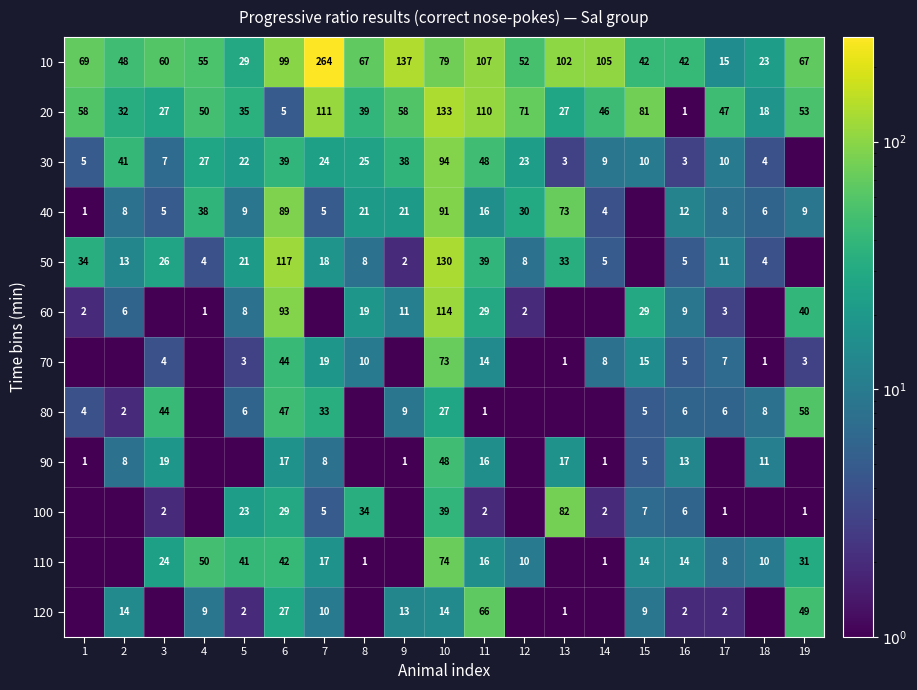

The 100 series shows 0.5 at 4. True or false?

True